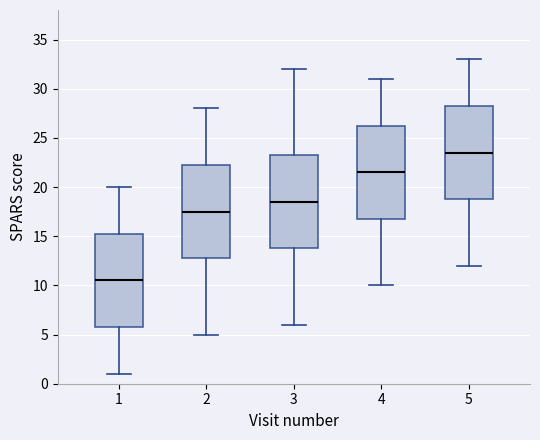

Which box has the highest median line?

5